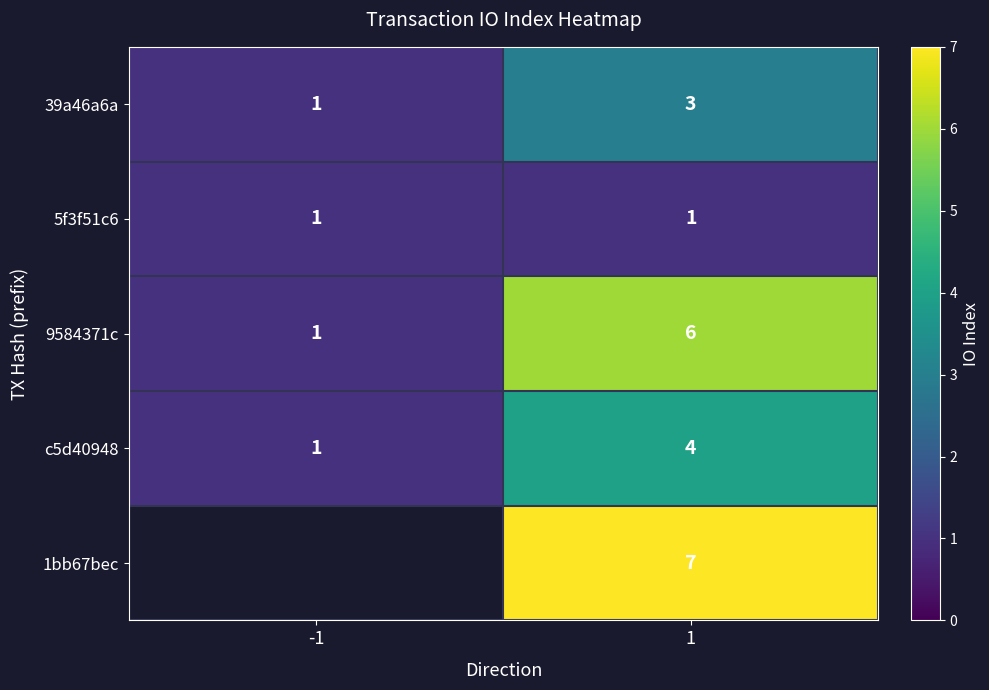

The 39a46a6a series shows 3 at 1. True or false?

True